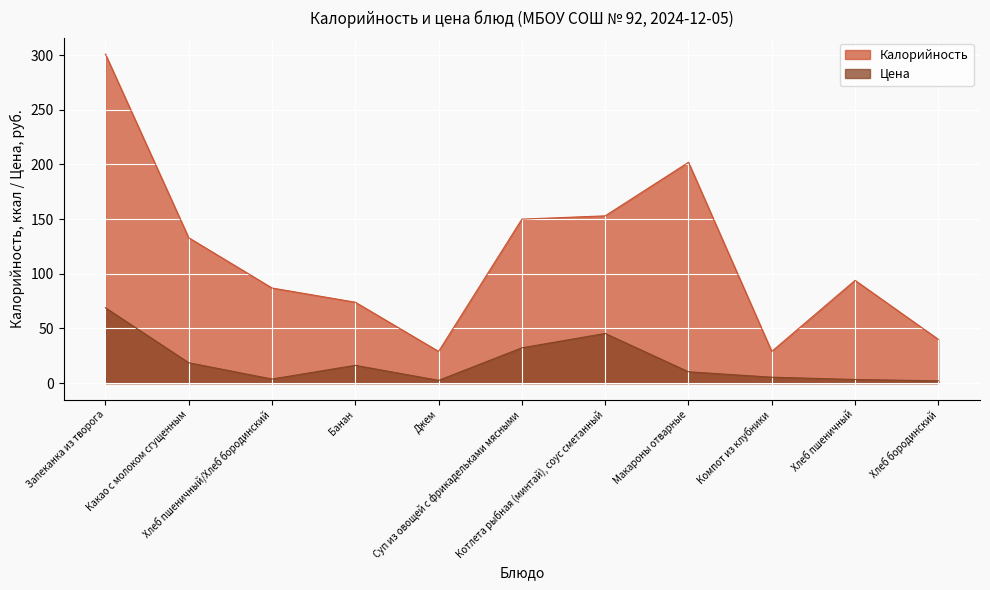

Which series has the widest spread of values?

Калорийность